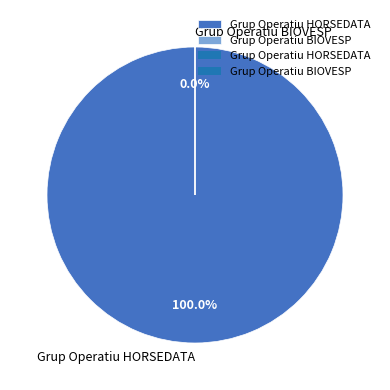

What is the change in value from Grup Operatiu HORSEDATA to Grup Operatiu BIOVESP?

-57763210325